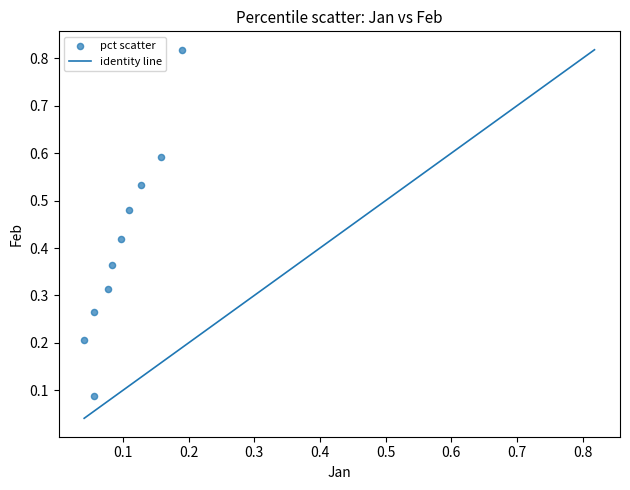

What is the range of Y values (max minus min)?

0.7